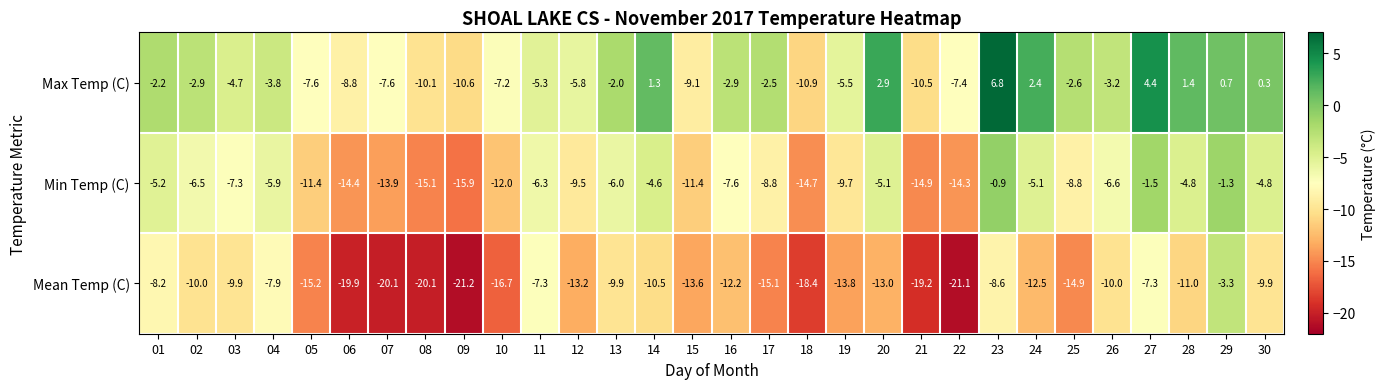

What is the difference between the second highest and second lowest values in the Max Temp (C) series?

15.0